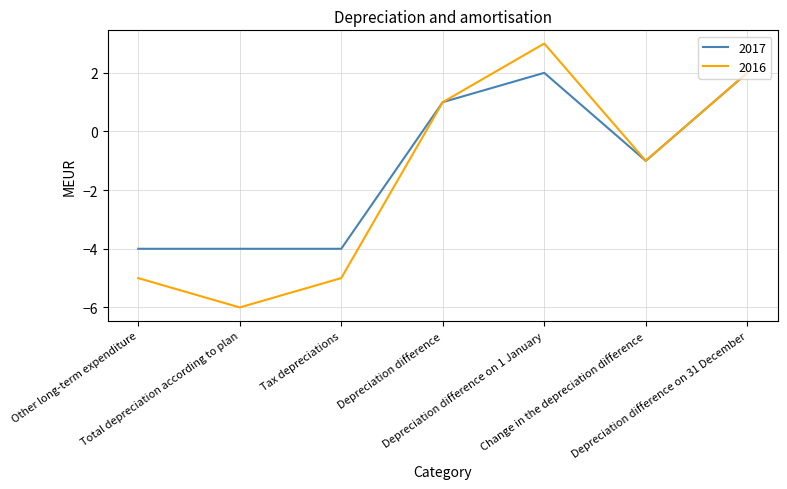

Reading left to right, list all the values displayed in this chart.

2017: Other long-term expenditure=-4	Total depreciation according to plan=-4	Tax depreciations=-4	Depreciation difference=1	Depreciation difference on 1 January=2	Change in the depreciation difference=-1	Depreciation difference on 31 December=2
2016: Other long-term expenditure=-5	Total depreciation according to plan=-6	Tax depreciations=-5	Depreciation difference=1	Depreciation difference on 1 January=3	Change in the depreciation difference=-1	Depreciation difference on 31 December=2